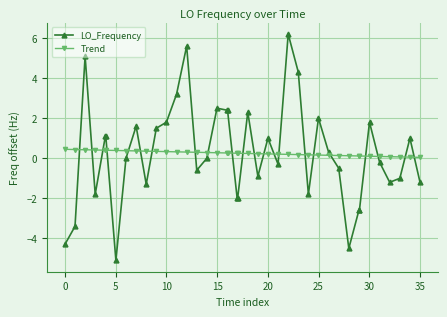

What is the greatest value displayed?

6.2